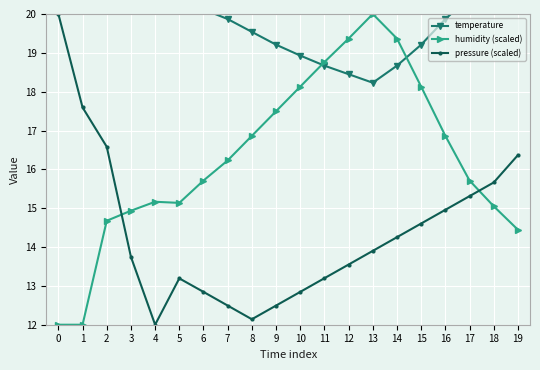

How many interior local valleys does the humidity (scaled) series have?

1